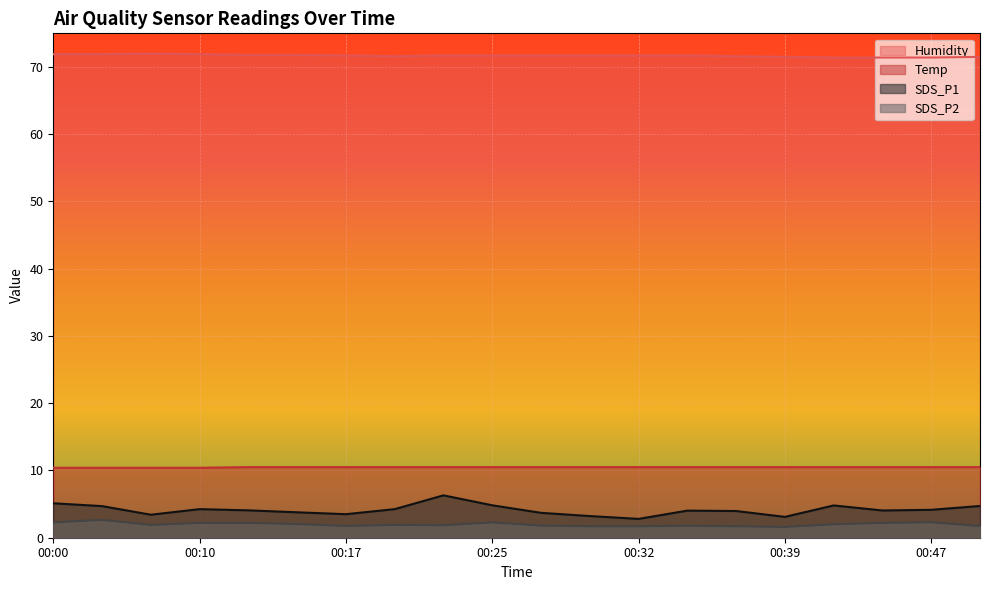

At 00:37, list the series in order from smallest to largest.

SDS_P2, SDS_P1, Temp, Humidity